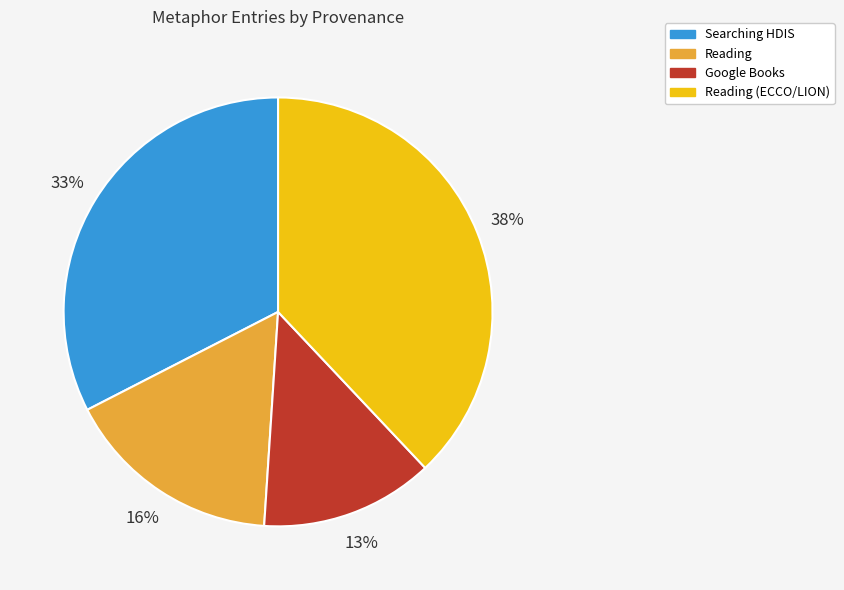

Is there any slice that represents more than half of the pie?

No